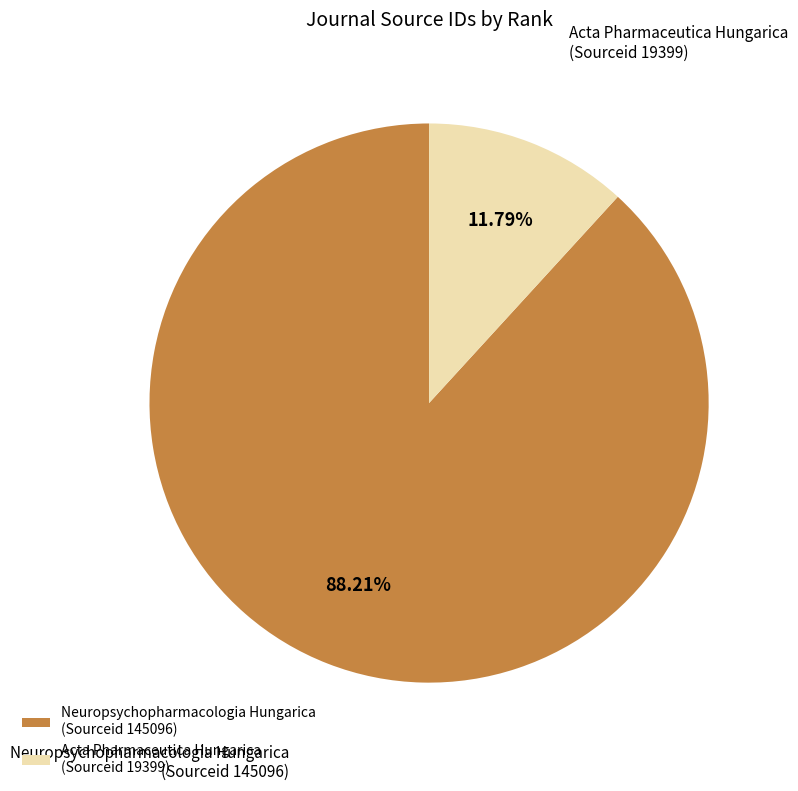

Is there a majority slice in this chart?

Yes